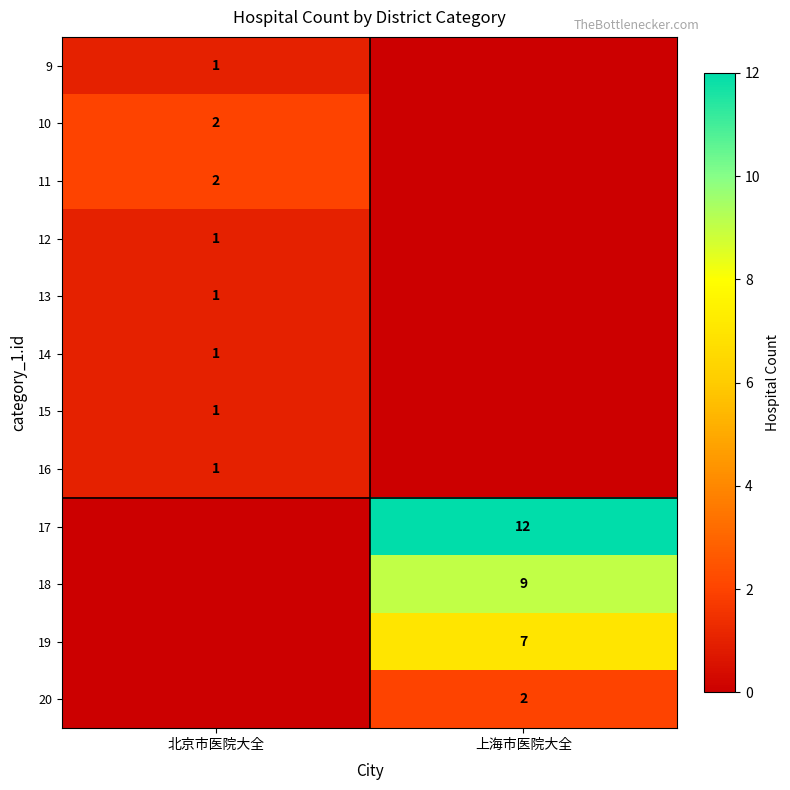

True or false: 9 has a value of 1 at 北京市医院大全.

True